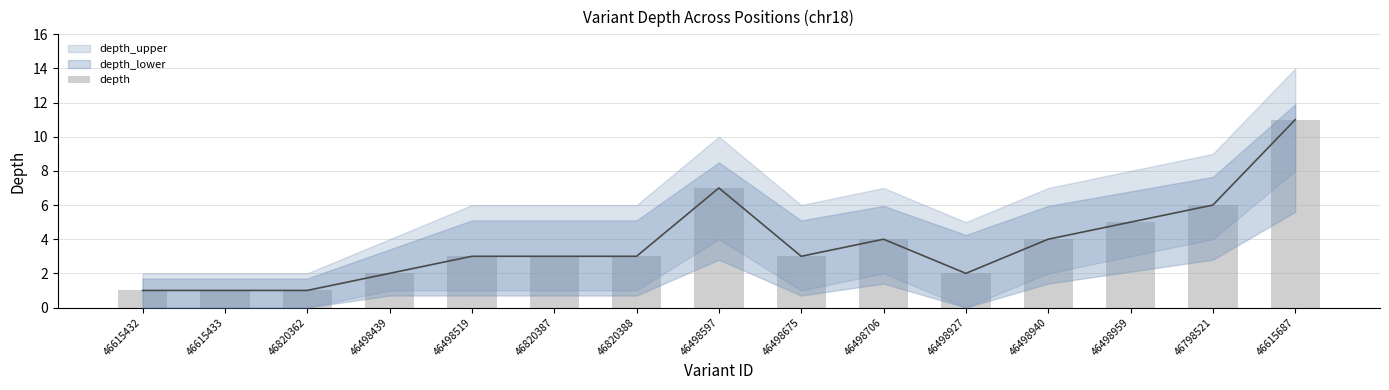

How many data points are less than 3?

5